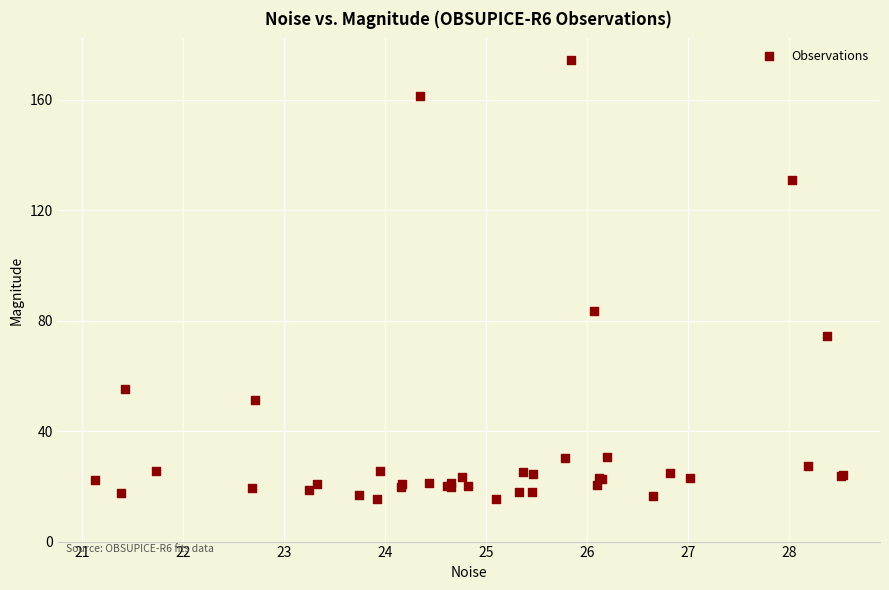

What Y value in the scatter plot is closest to 94?

83.6